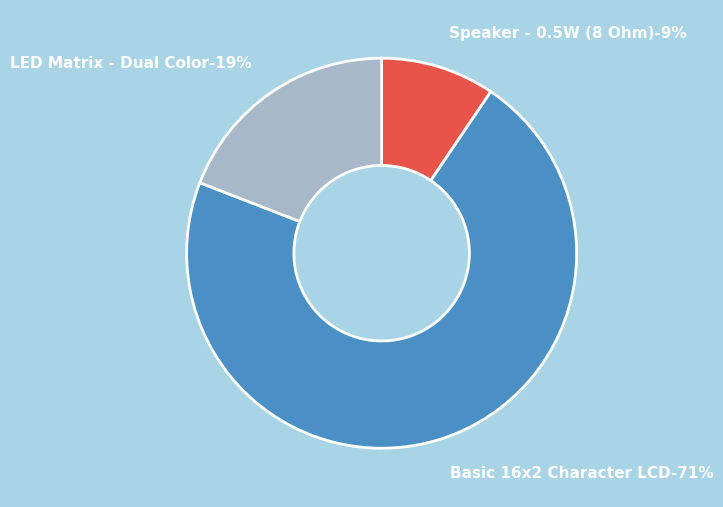

How much of the chart is everything except COM-09151?

90.5%